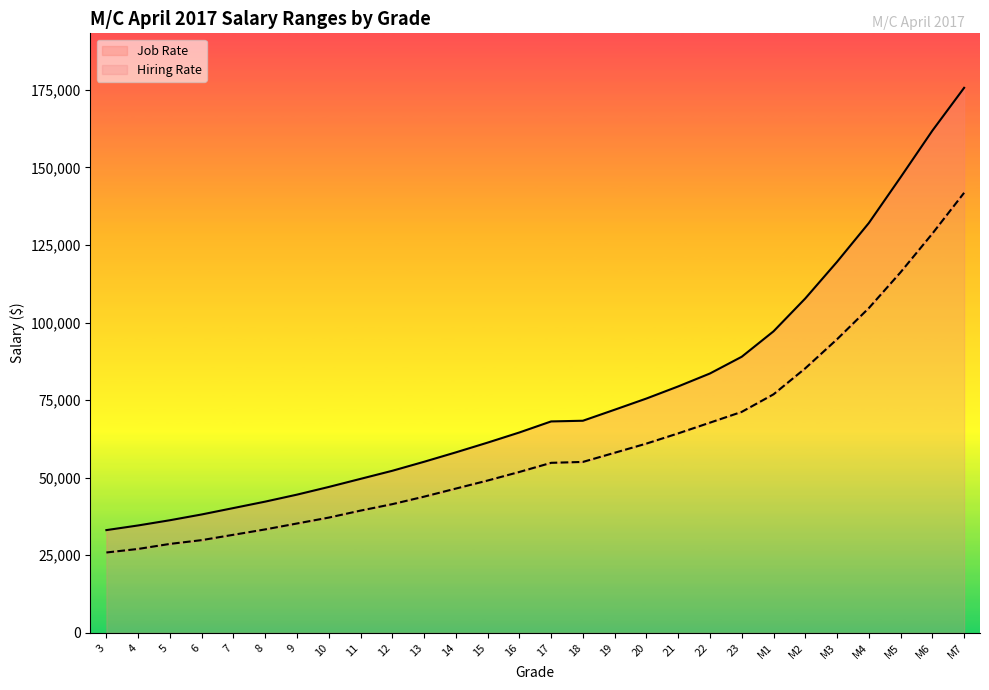

What is the label of the 18th point from the left?

20